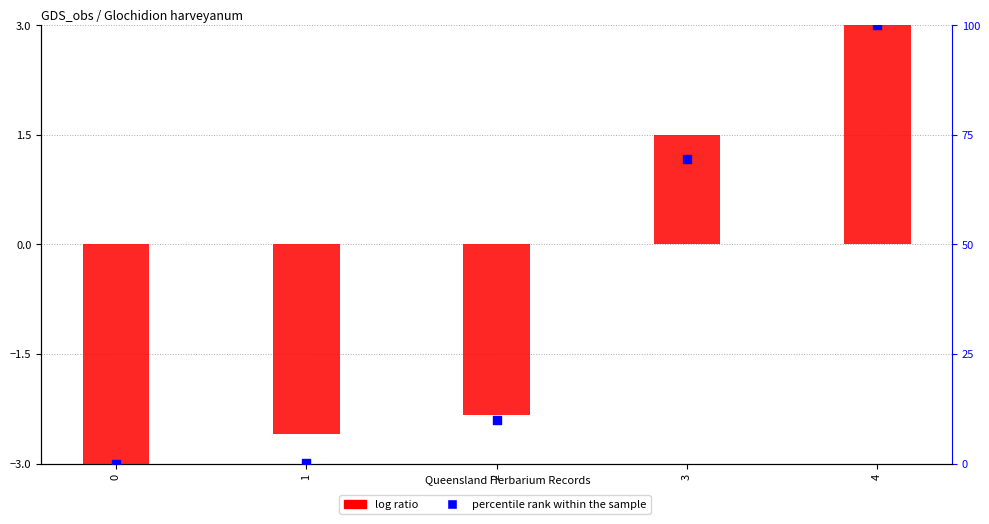

At which category is the sum across all series the highest?

4